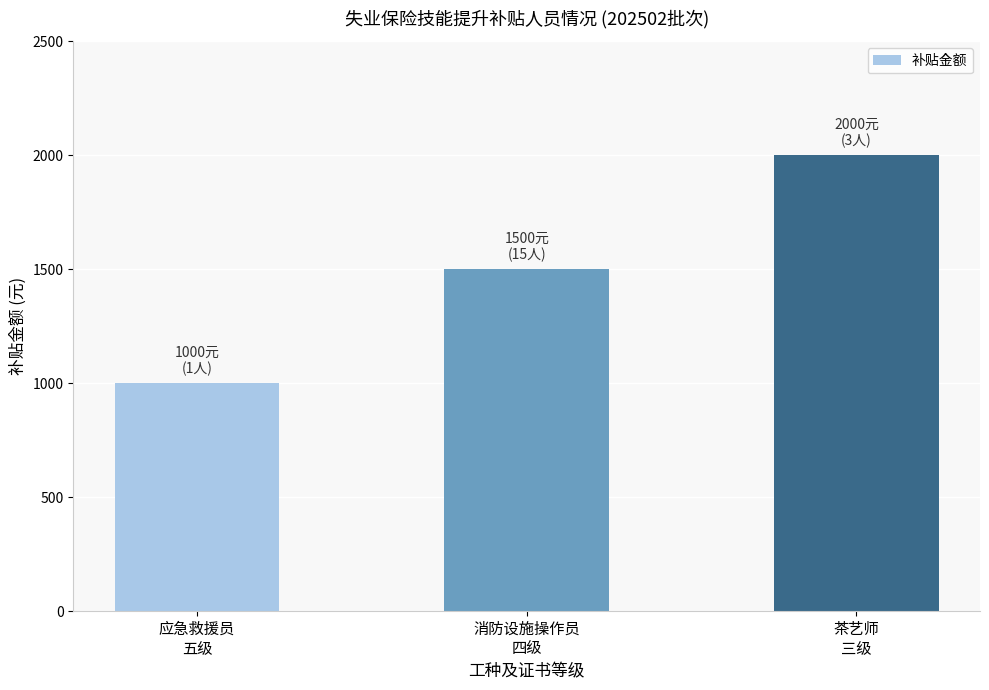

What is the change in value from 应急救援员
五级 to 消防设施操作员
四级?

+500